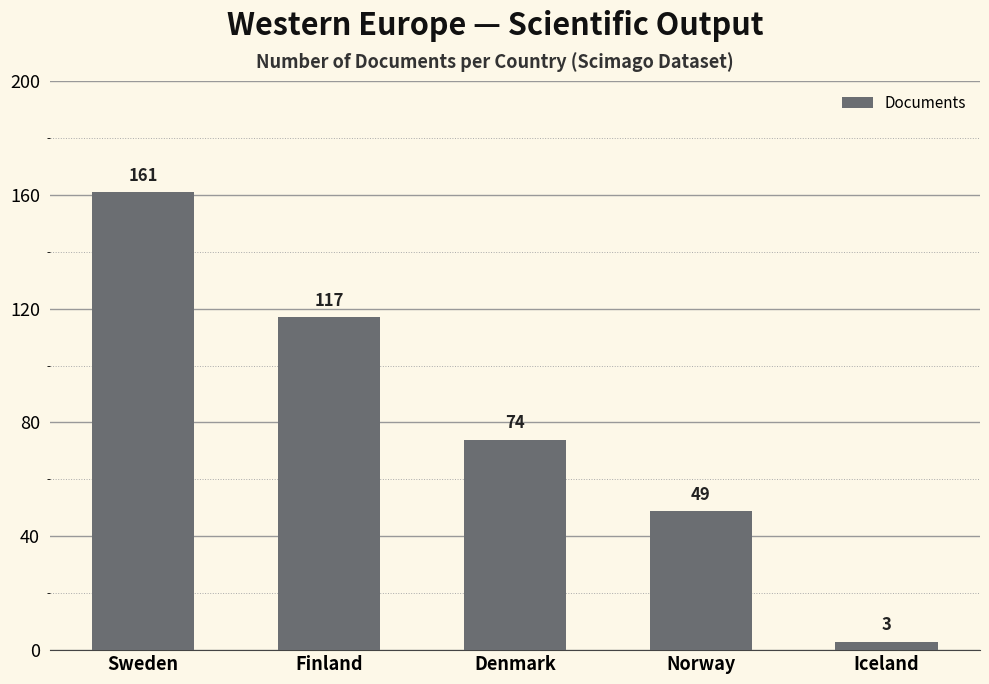

Does the chart contain stacked bars?

No